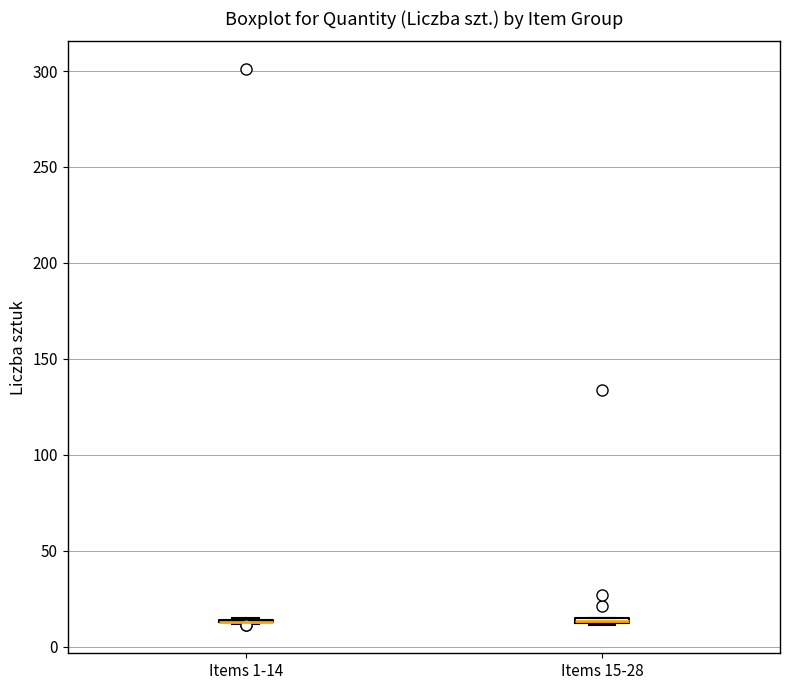

Where is the upper edge of the box for Items 15-28 on the y-axis? The values are not printed on the chart, so give them approximately, as read against the axis.

15